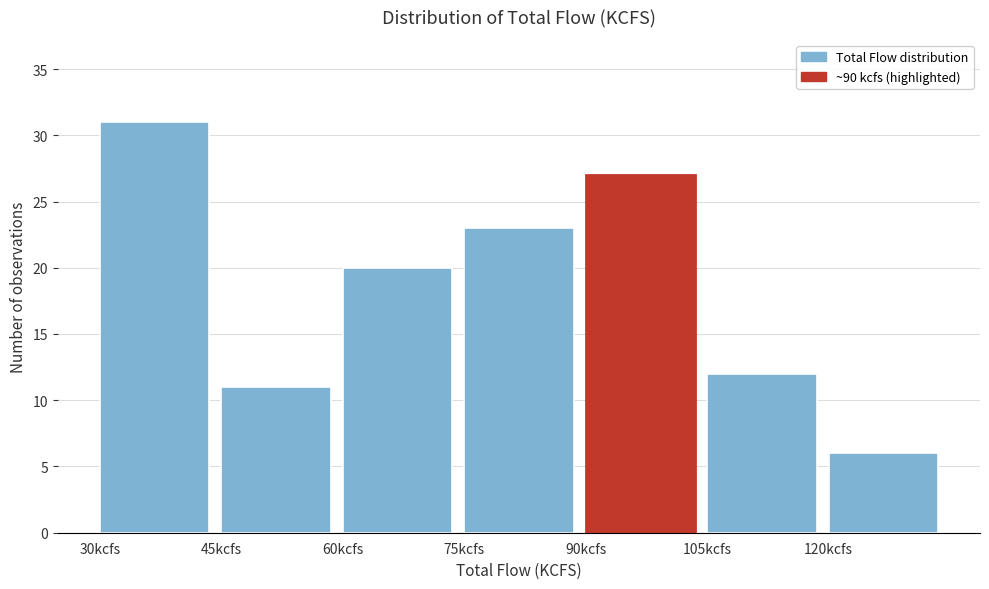

Reading left to right, transcribe this chart: for each bar, give the range it covers on the x-axis and its height. Neither the bar edges nor the heights are printed on the chart, so give them approximately, as read against the axes.

30 to 45: 31
45 to 60: 11
60 to 75: 20
75 to 90: 23
90 to 105: 27
105 to 120: 12
120 to 135: 6